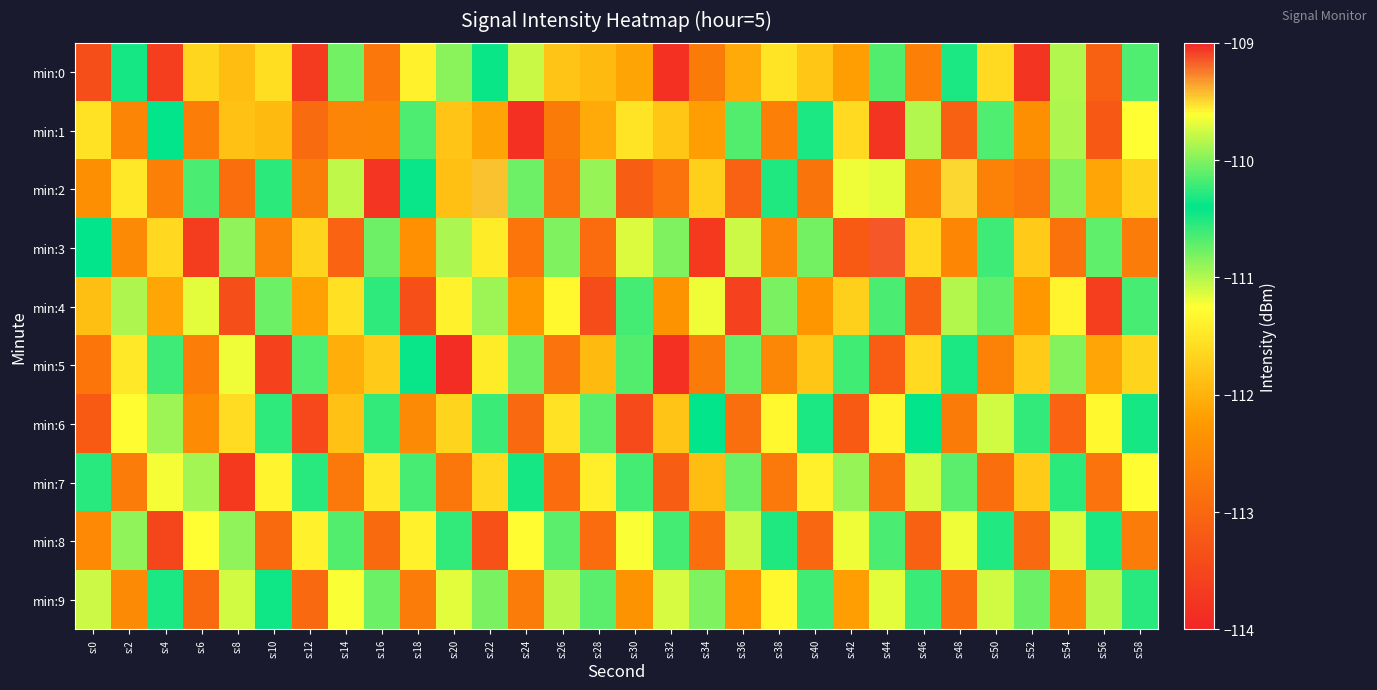

What is the smallest value displayed?

-113.9